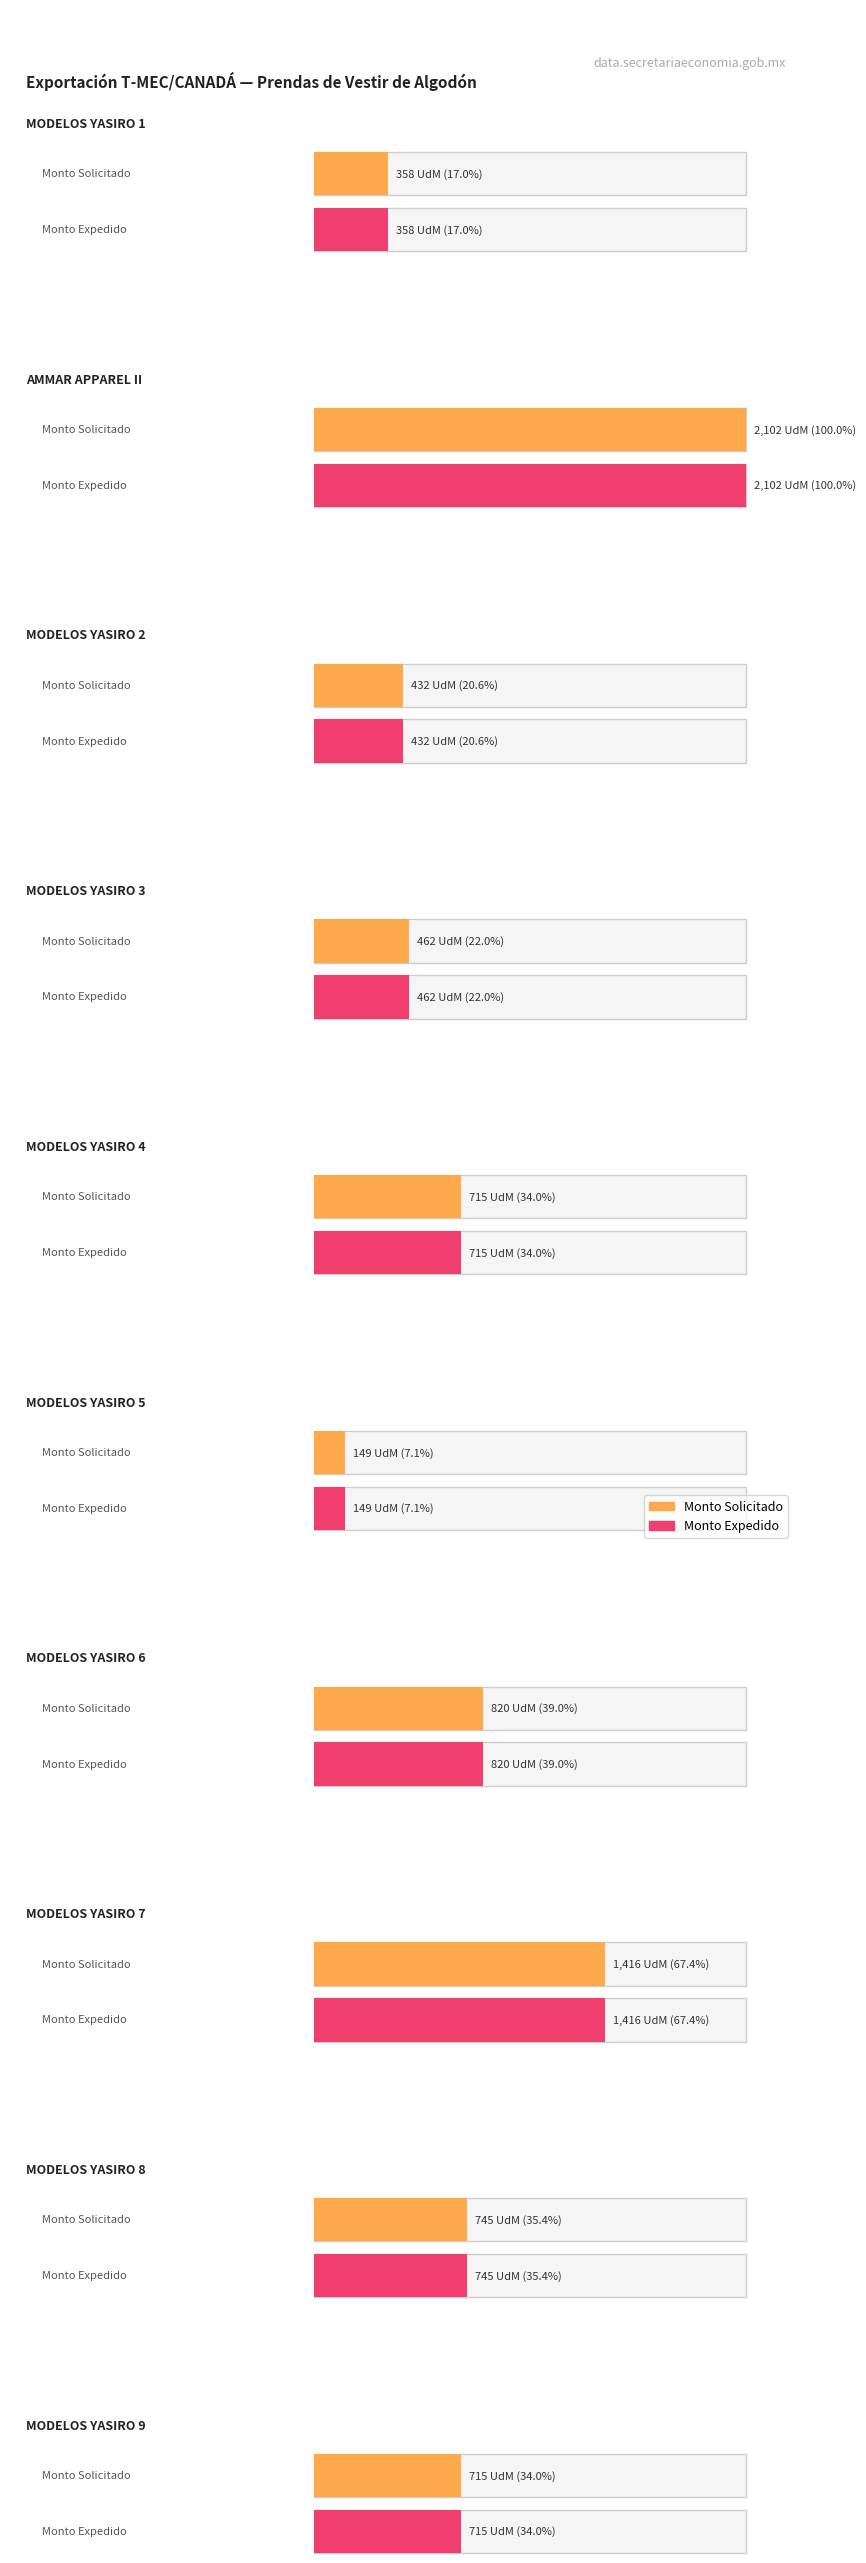

What is the approximate value of Monto Expedido at MODELOS YASIRO 9, to the nearest 100?

700